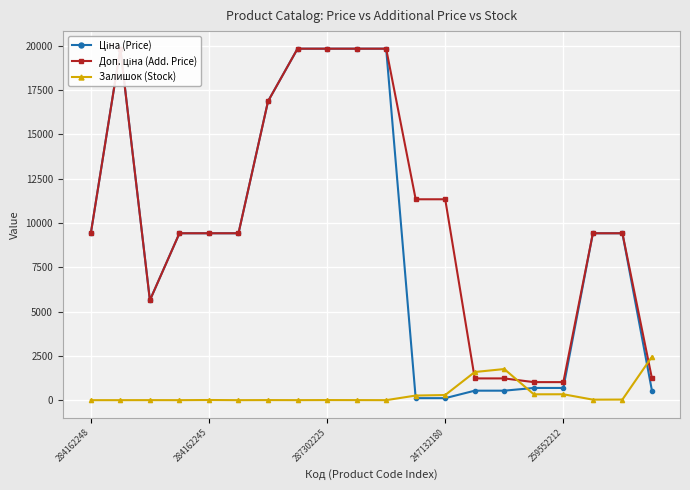

True or false: Залишок (Stock) has more than 0 points higher than both neighbors.

True